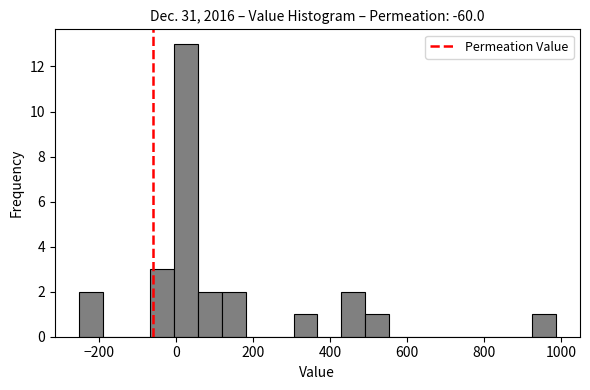

Read against the x-axis, roughly where is the centre of the tallest bar?

20